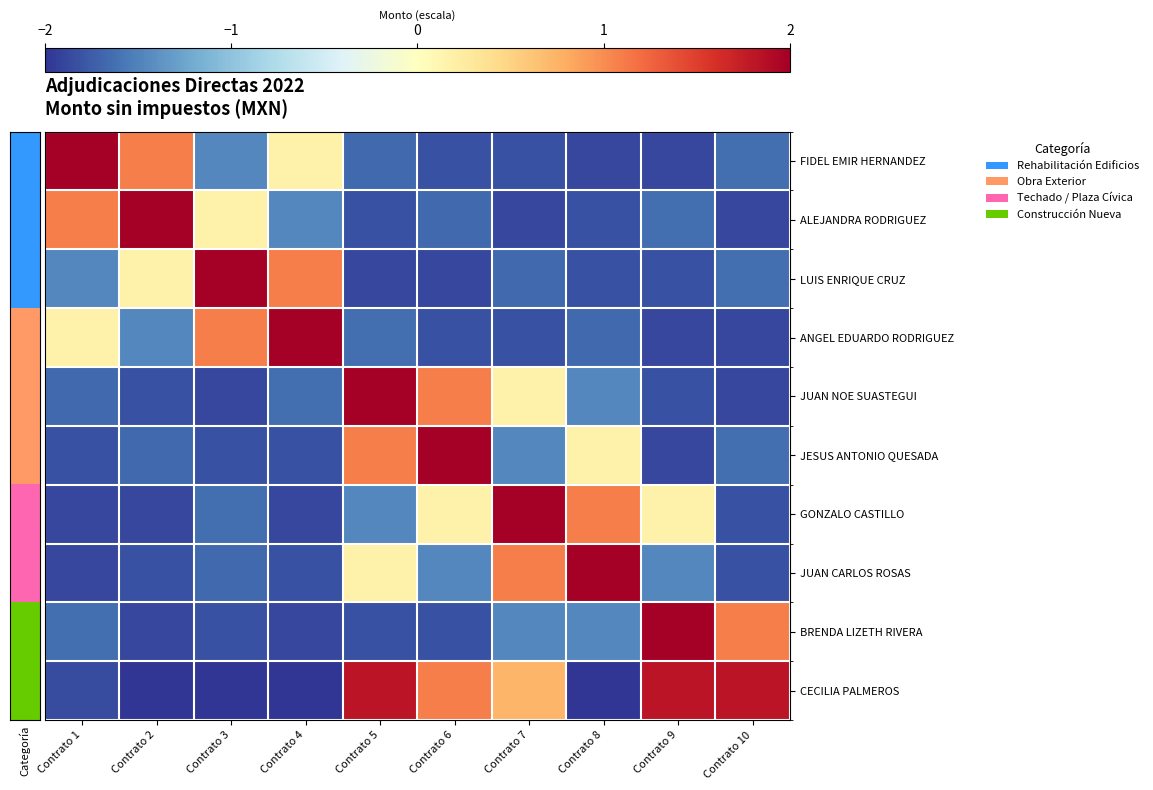

At how many categories does at least one series exceed 1?

10